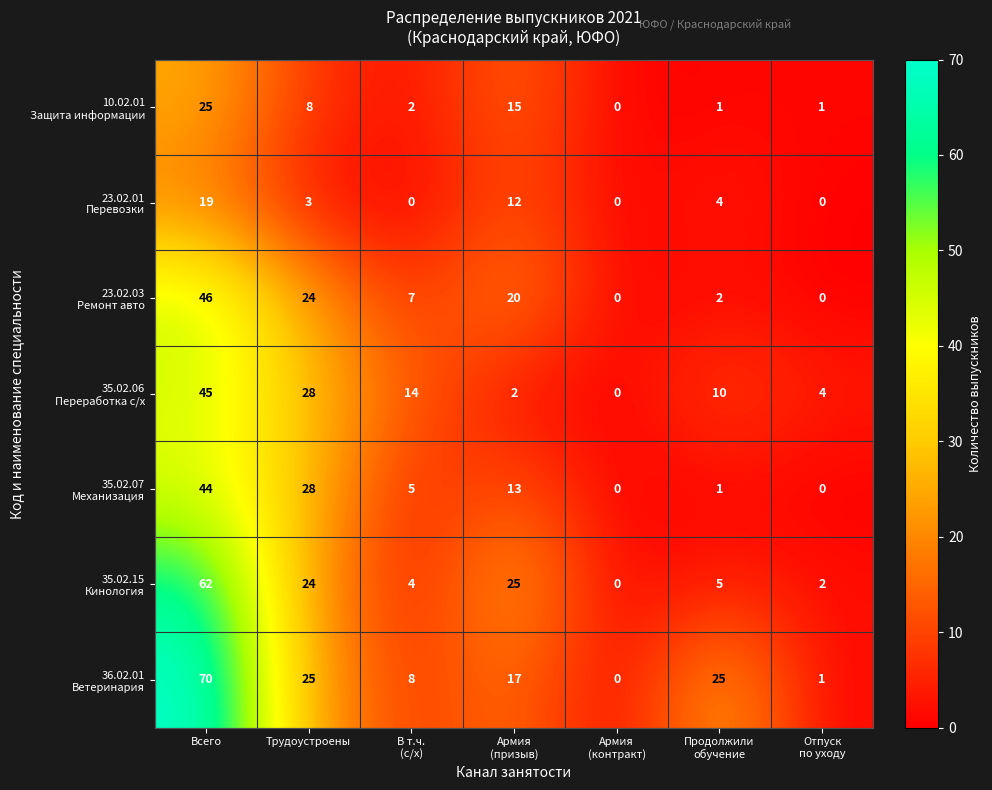

What is the difference between the highest and lowest values at Всего?

51